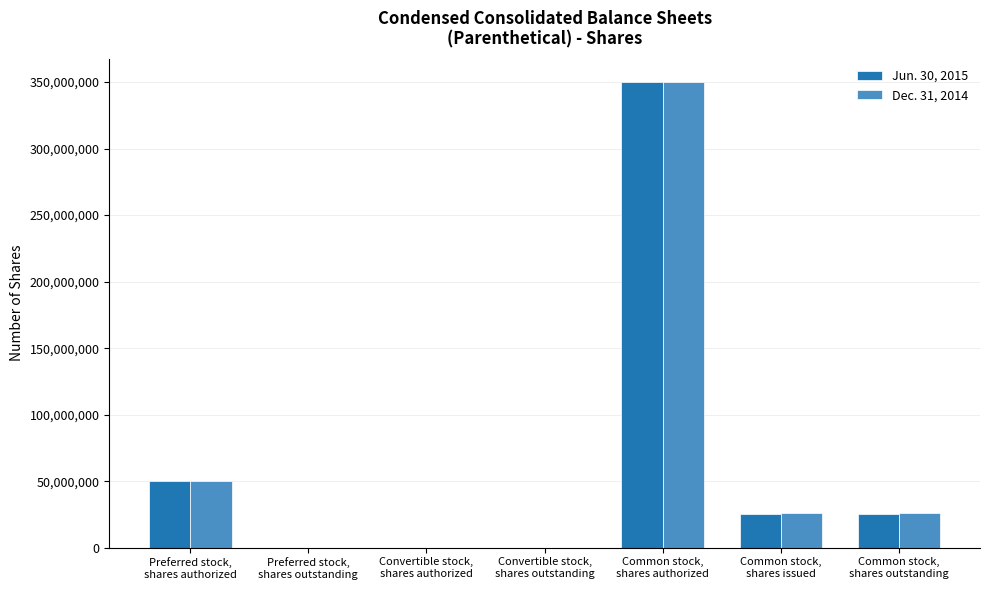

What is the difference between the Dec. 31, 2014 values at Common stock,
shares outstanding and Preferred stock,
shares authorized?

24198331